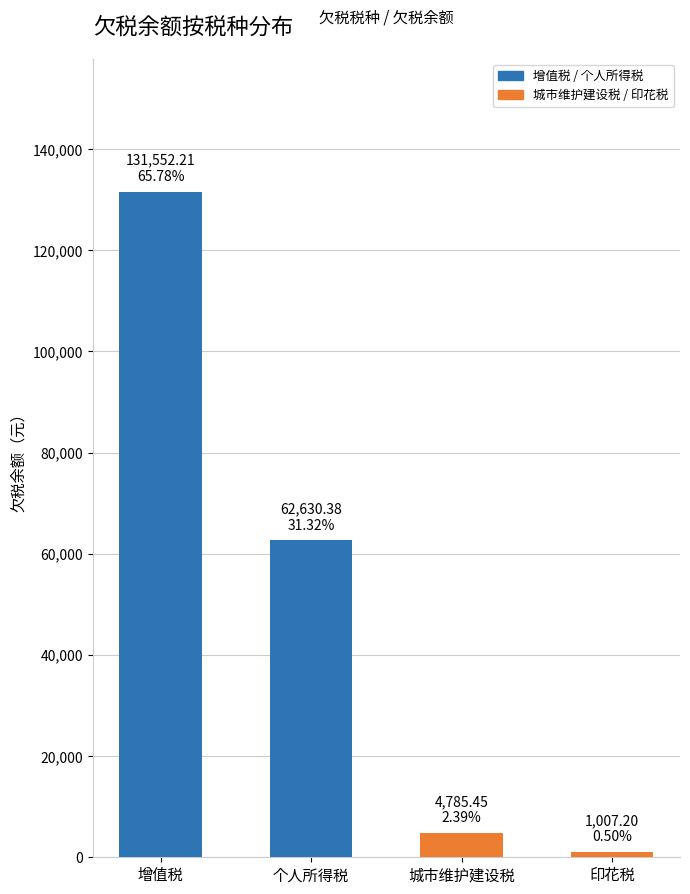

What is the value of the 1st bar from the left?

131552.2